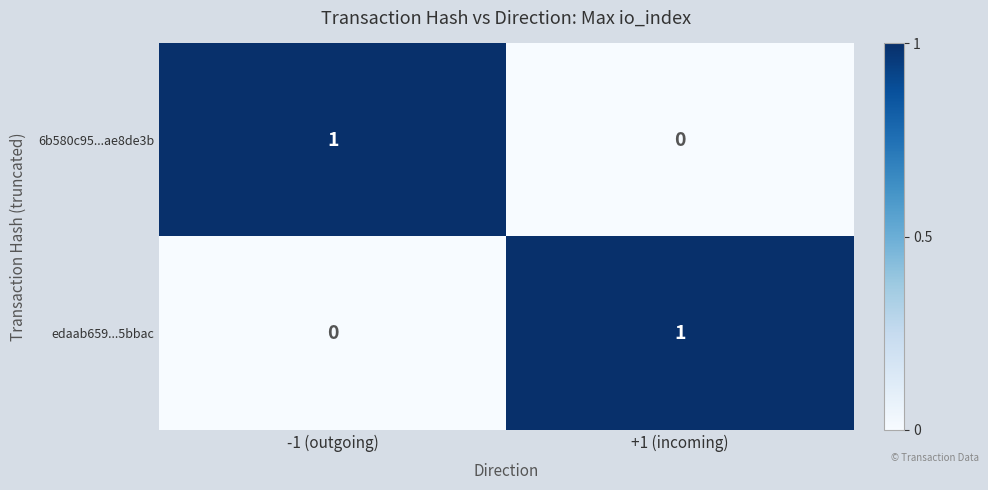

Is it true that 6b580c95...ae8de3b equals 1 at -1 (outgoing)?

True